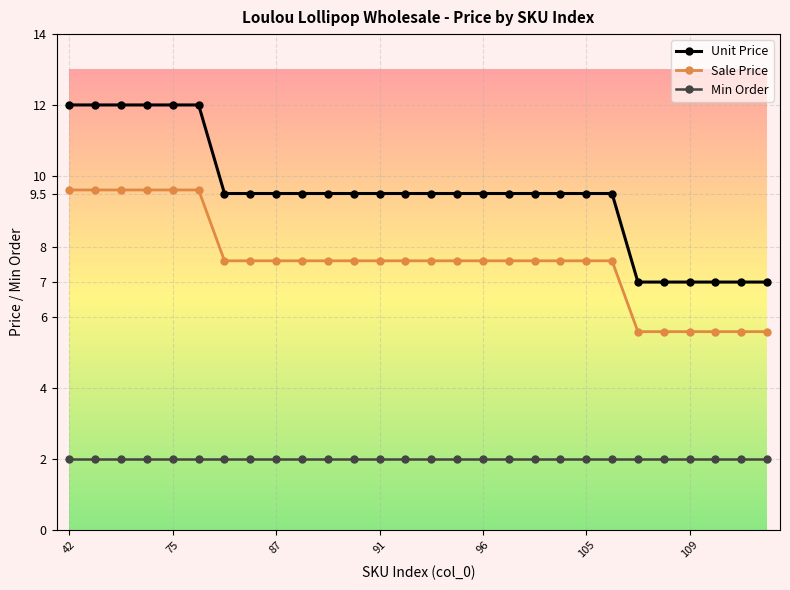

List the series in order of their peak value, highest first.

Unit Price, Sale Price, Min Order